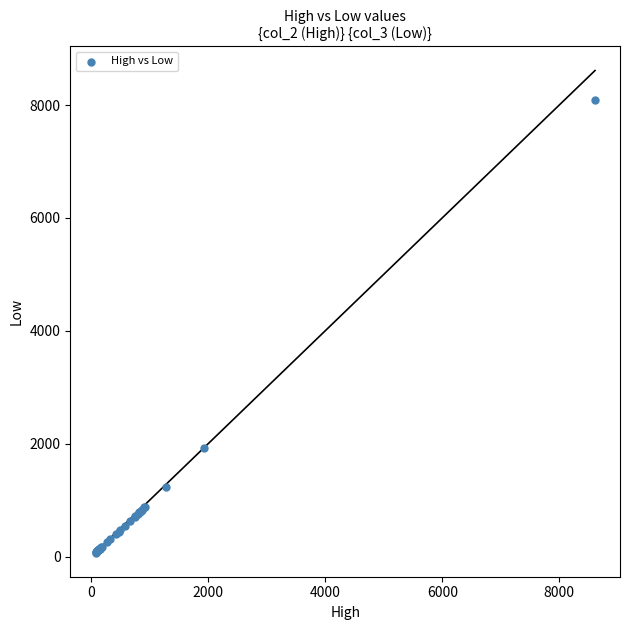

What Y value in the scatter plot is closest to 4078?

1917.4